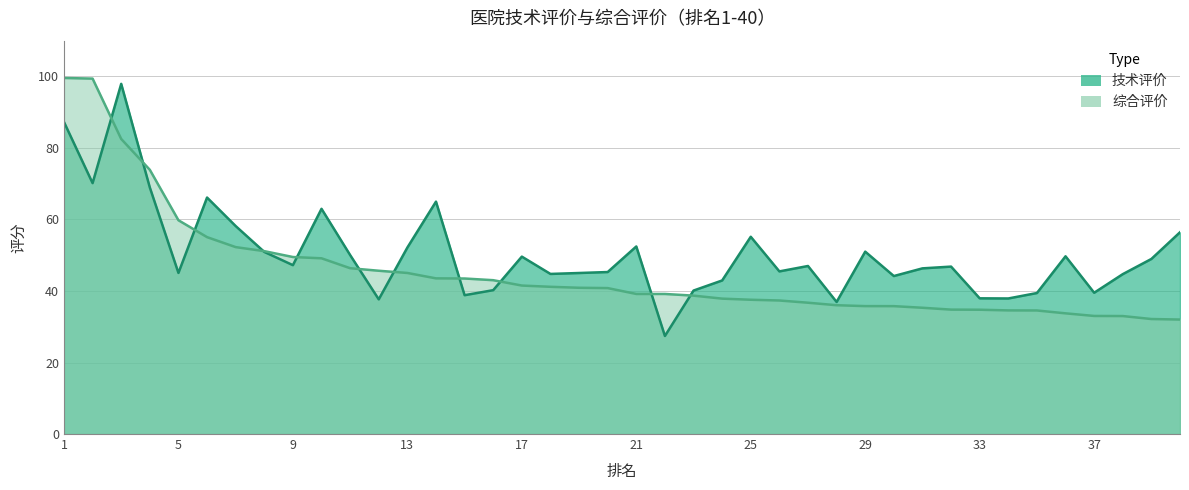

Which label corresponds to the largest value in the chart?

1